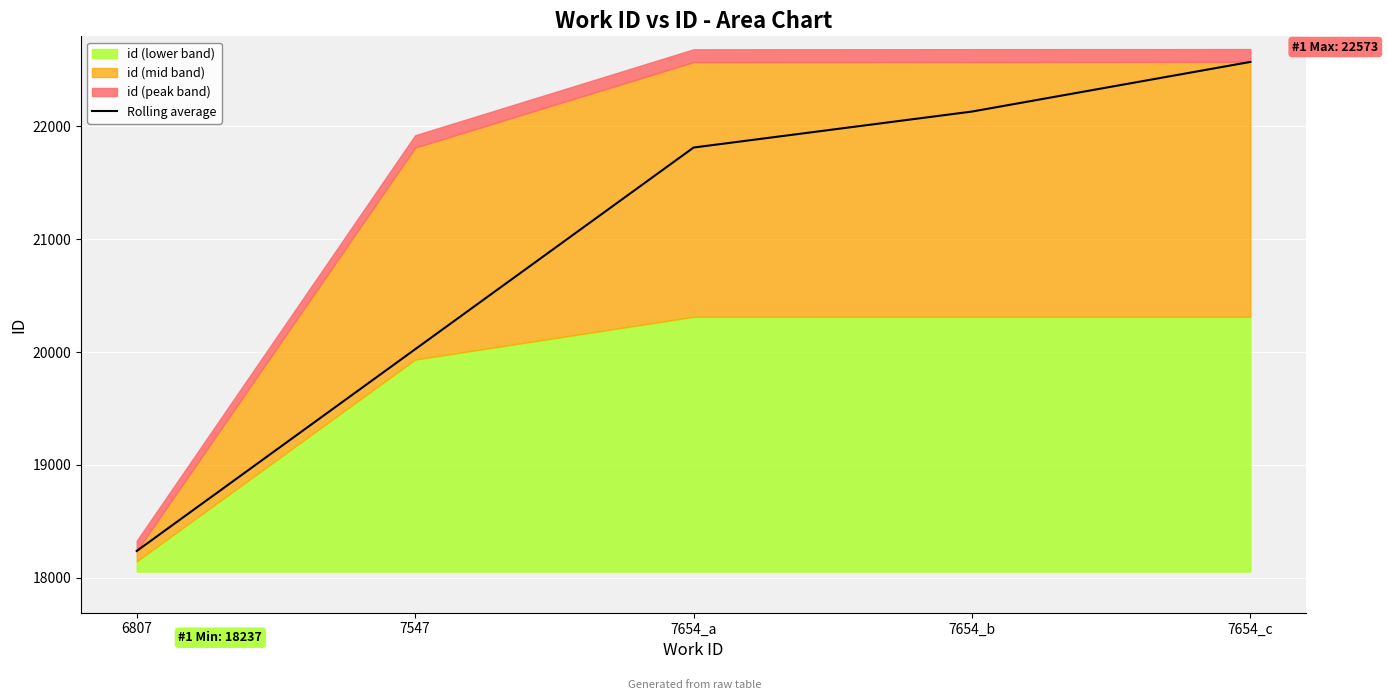

Reading left to right, extract all data points from this chart.

6807=18237	7547=20025	7654_a=21813	7654_b=22132	7654_c=22572